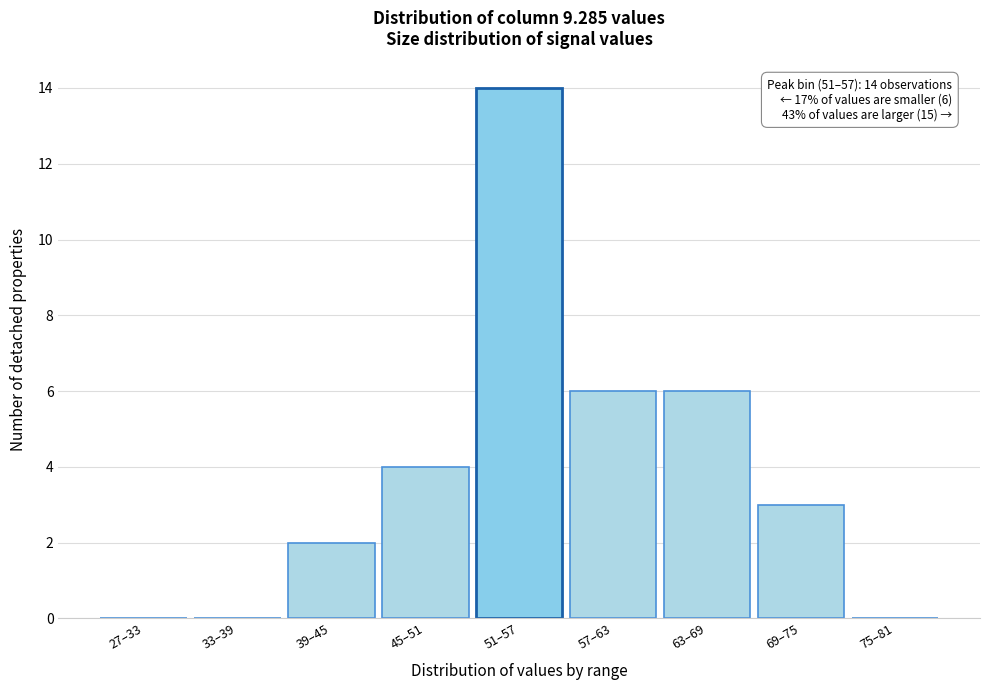

Reading right to left, list all the values displayed in this chart.

75–81=0	69–75=3	63–69=6	57–63=6	51–57=14	45–51=4	39–45=2	33–39=0	27–33=0